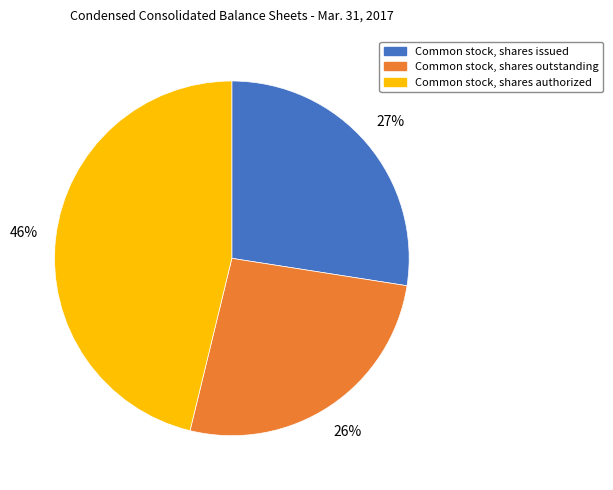

To the nearest percent, what portion does Common stock, shares authorized represent?

46%